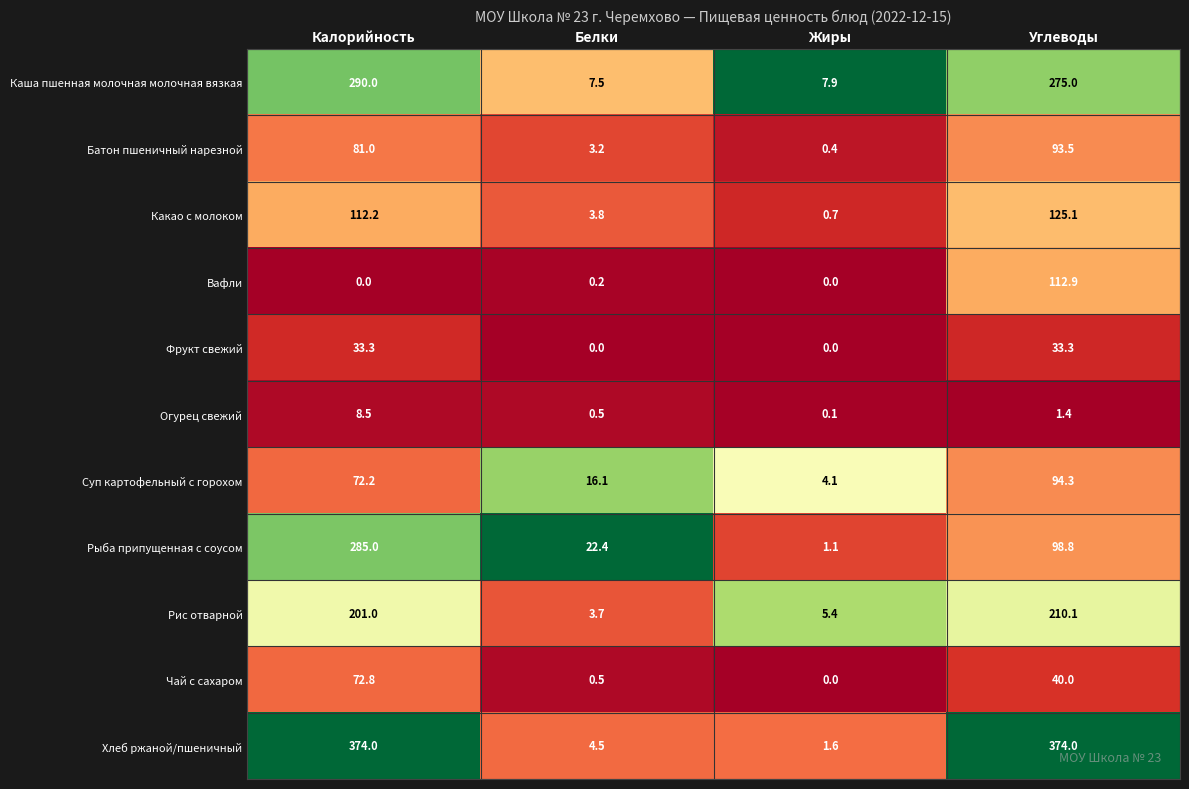

Where does the Огурец свежий series first go above 1?

Калорийность